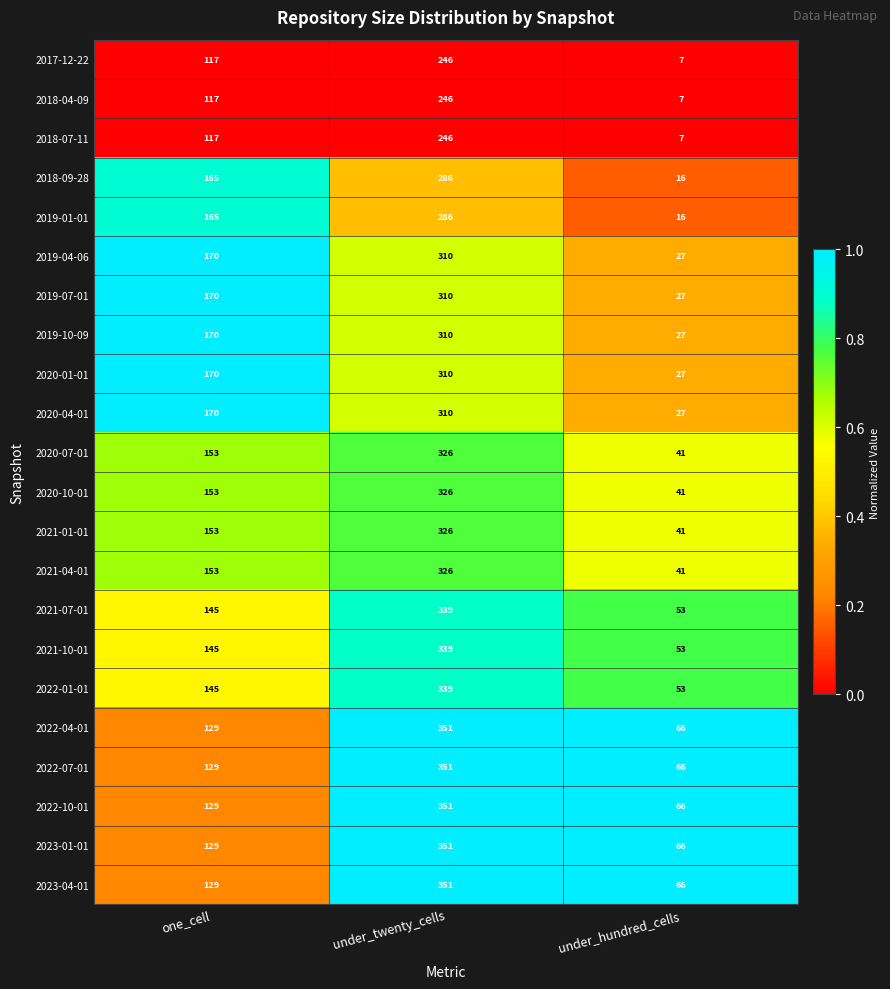

List the labels in order of 2019-10-09 value, smallest first.

under_hundred_cells, one_cell, under_twenty_cells